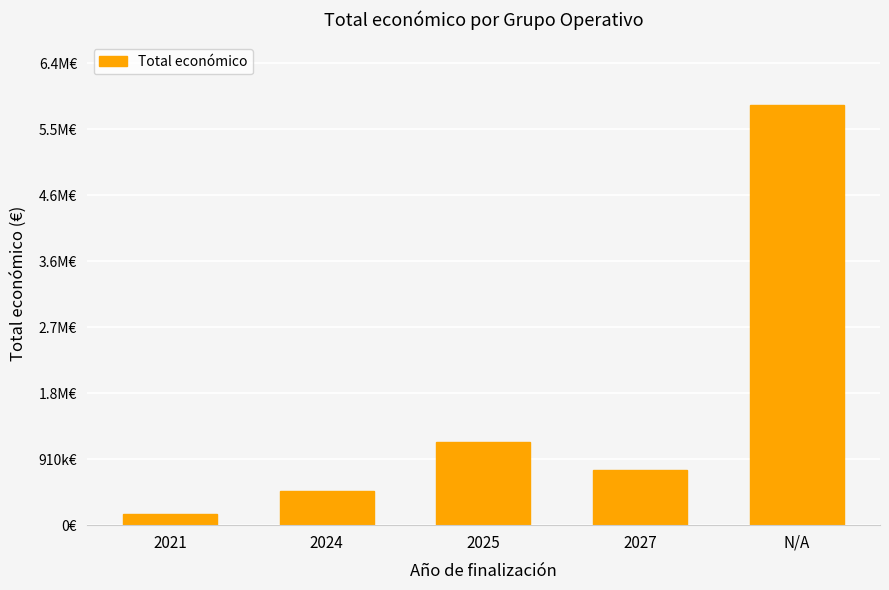

Which label corresponds to the smallest value in the chart?

2021